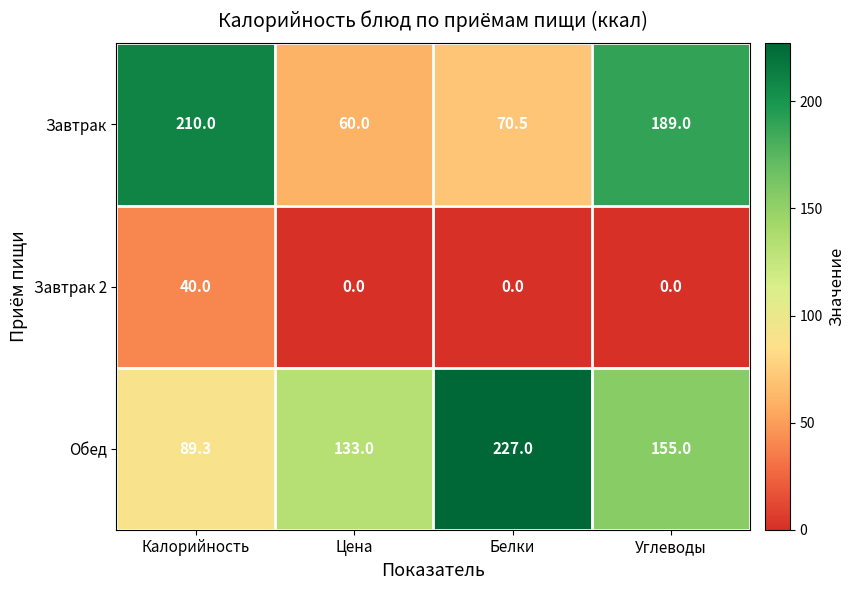

Reading right to left, list all the values displayed in this chart.

Завтрак: 189.0	70.5	60.0	210.0
Завтрак 2: 0.0	0.0	0.0	40.0
Обед: 155.0	227.0	133.0	89.3